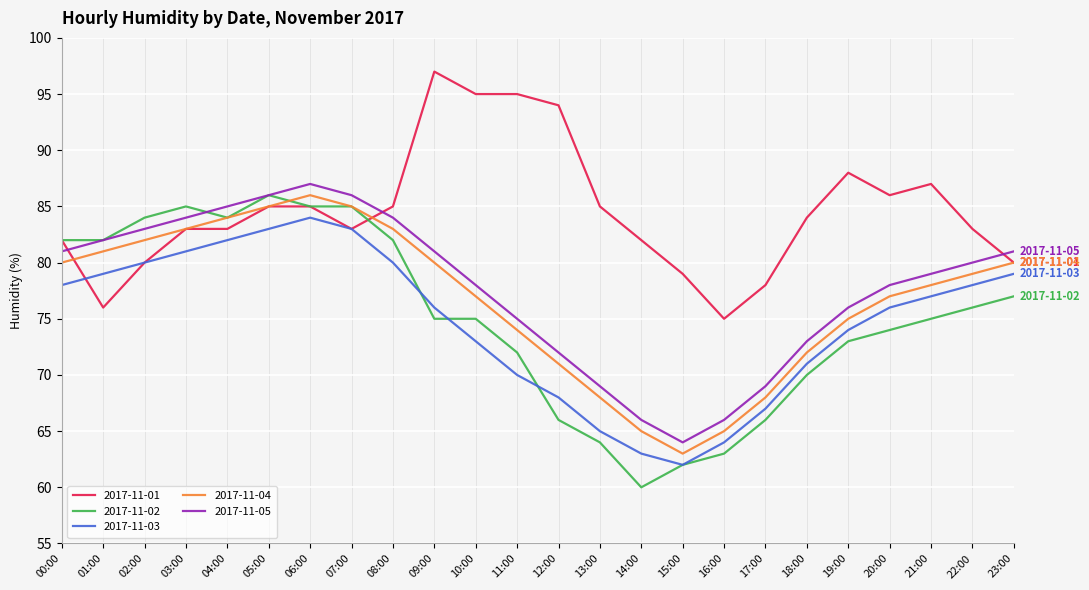

Which series changed the most between 10:00 and 18:00?

2017-11-01